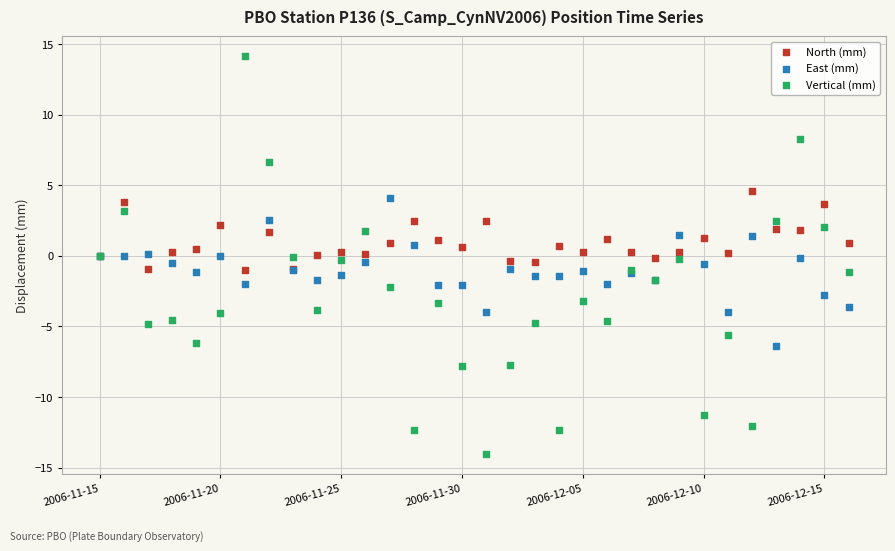

What are all the series names shown in the legend?

North (mm), East (mm), Vertical (mm)